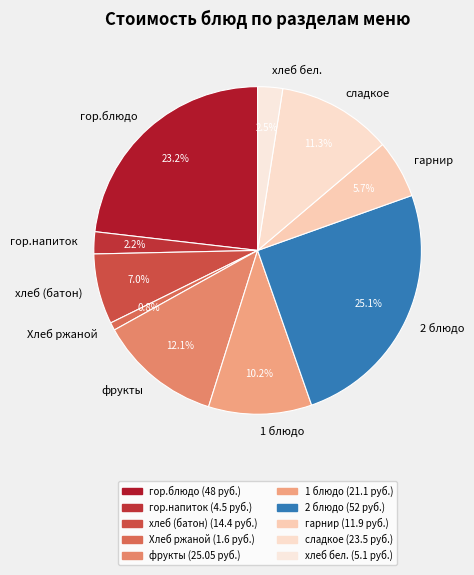

How many segments does this pie chart have?

10